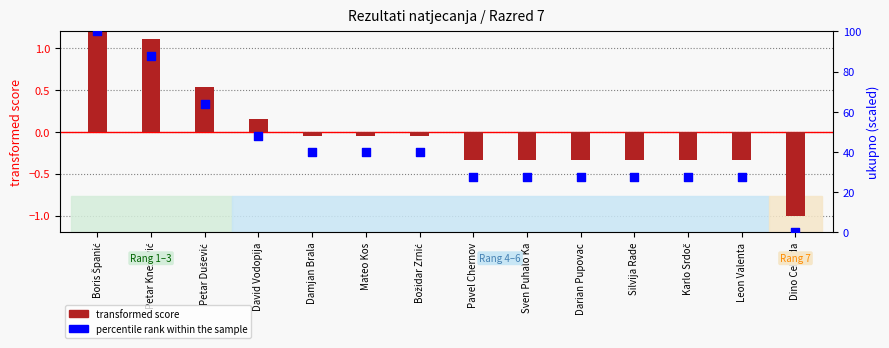

What are all the series names shown in the legend?

transformed score, percentile rank within the sample